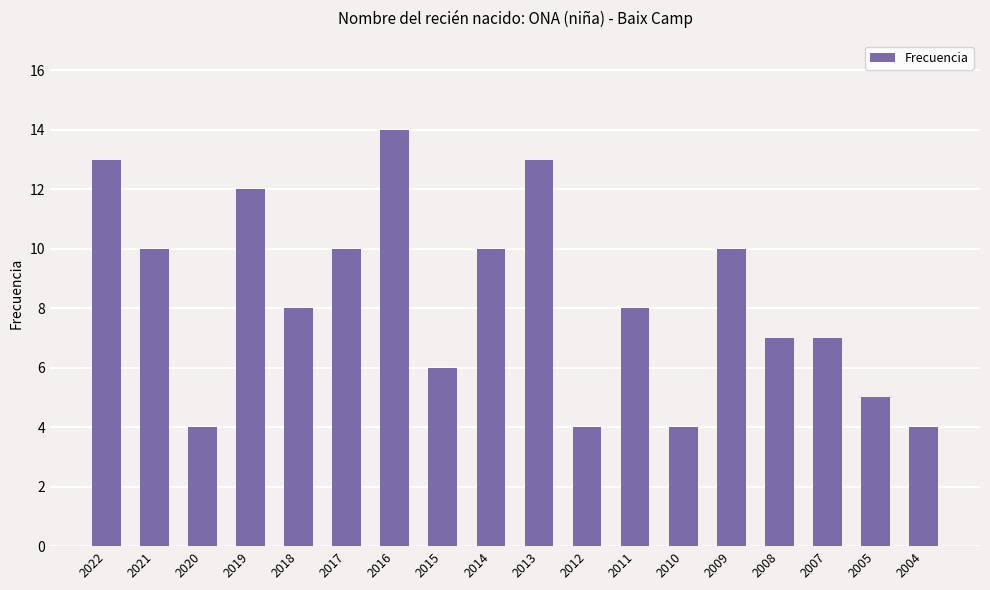

What is the difference between the values at 2010 and 2018?

4